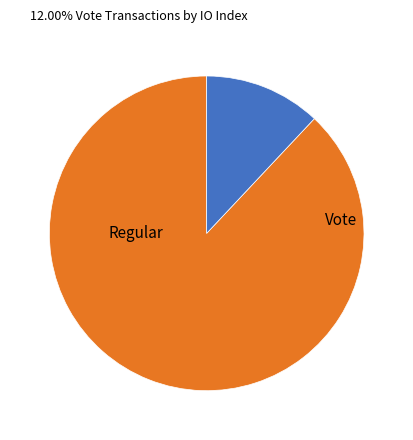

Does Regular account for over 50% of the chart?

Yes